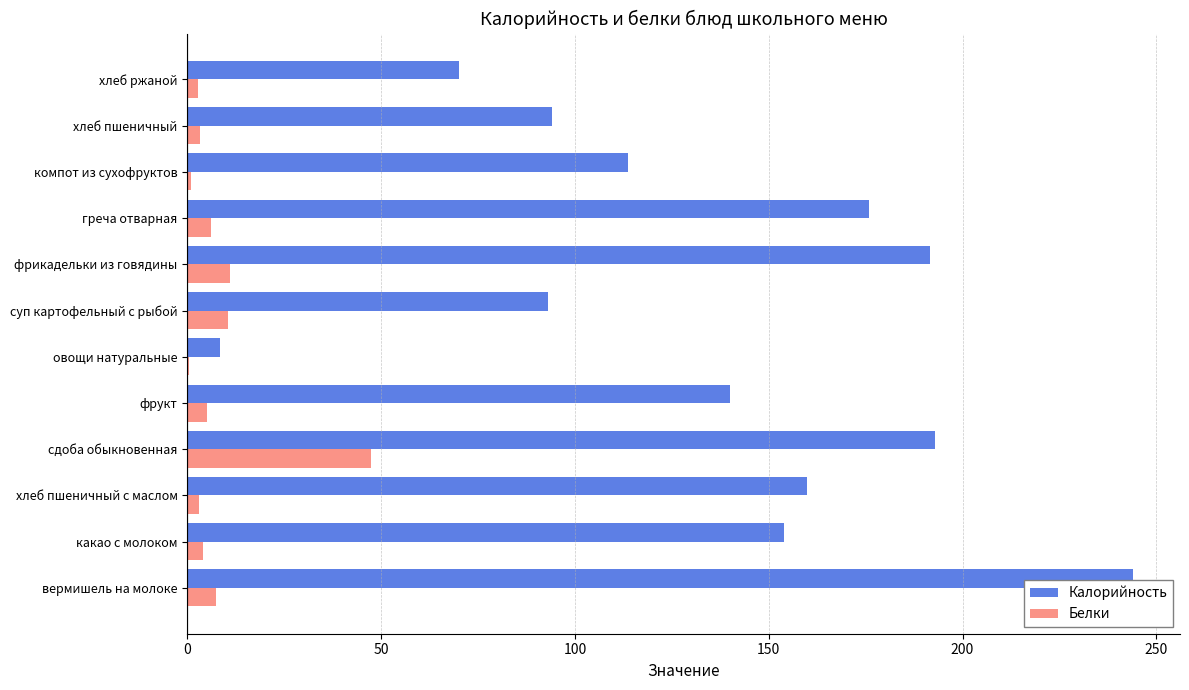

Where is Калорийность nearest to the value 126?

компот из сухофруктов